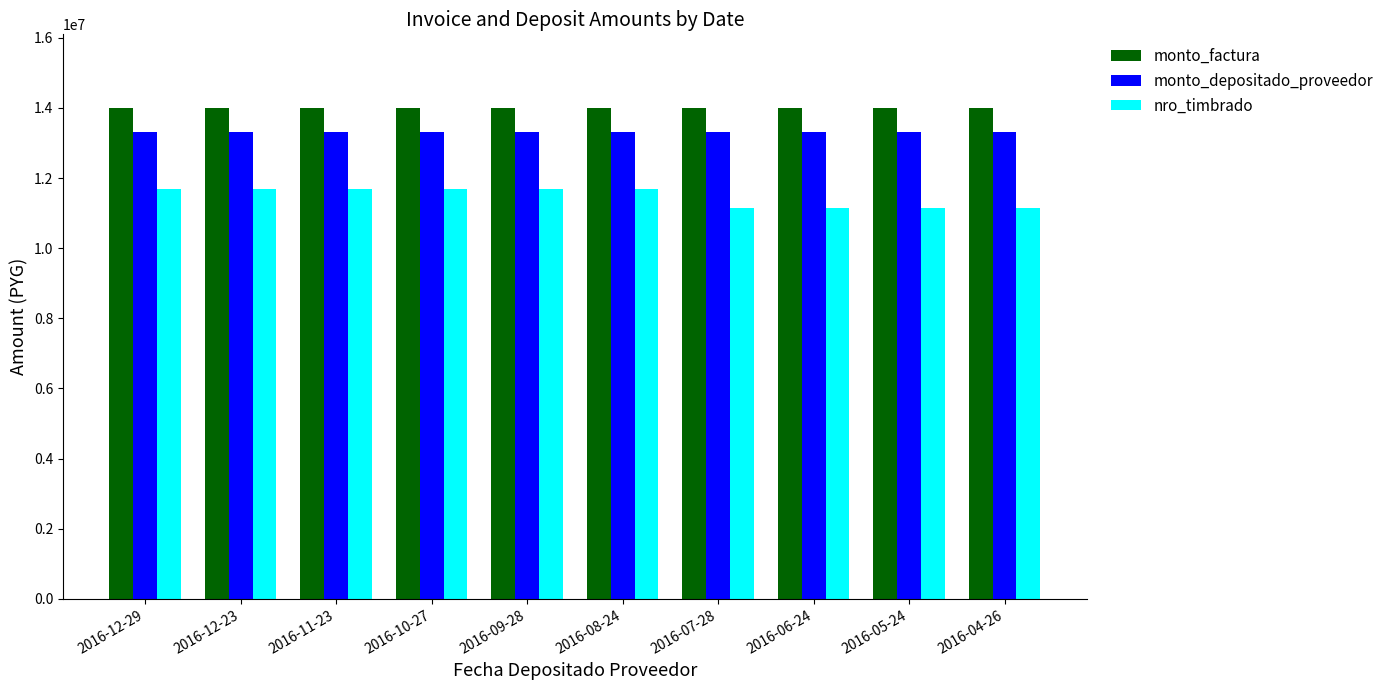

Reading left to right, transcribe all the data shown in this chart.

monto_factura: 2016-12-29=14000000	2016-12-23=14000000	2016-11-23=14000000	2016-10-27=14000000	2016-09-28=14000000	2016-08-24=14000000	2016-07-28=14000000	2016-06-24=14000000	2016-05-24=14000000	2016-04-26=14000000
monto_depositado_proveedor: 2016-12-29=13313746	2016-12-23=13313746	2016-11-23=13313746	2016-10-27=13313746	2016-09-28=13313746	2016-08-24=13313746	2016-07-28=13313746	2016-06-24=13313746	2016-05-24=13313746	2016-04-26=13313746
nro_timbrado: 2016-12-29=11688477	2016-12-23=11688477	2016-11-23=11688477	2016-10-27=11688477	2016-09-28=11688477	2016-08-24=11688477	2016-07-28=11155697	2016-06-24=11155697	2016-05-24=11155697	2016-04-26=11155697